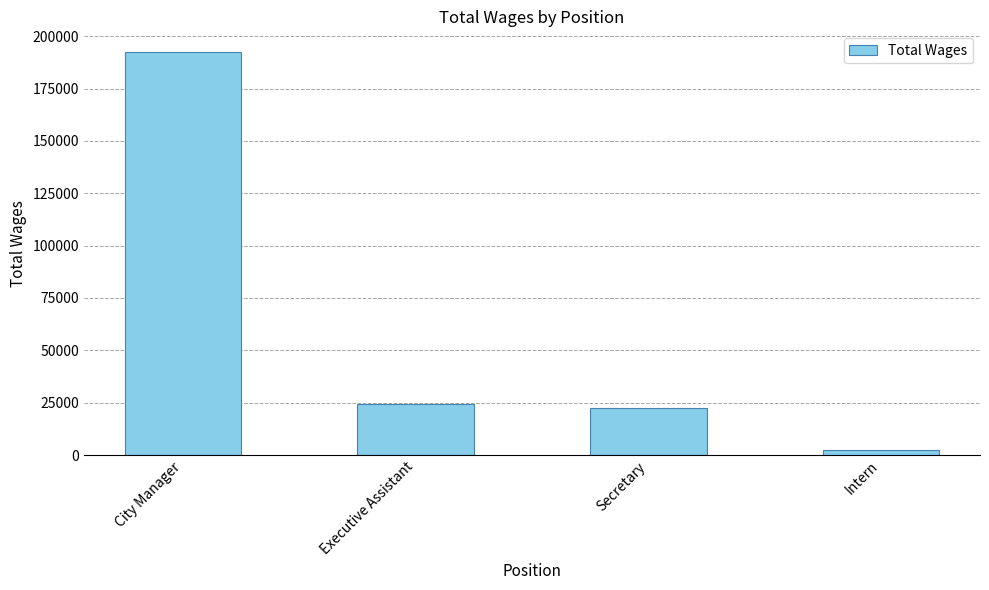

At which category does the chart reach its minimum across all series?

Intern